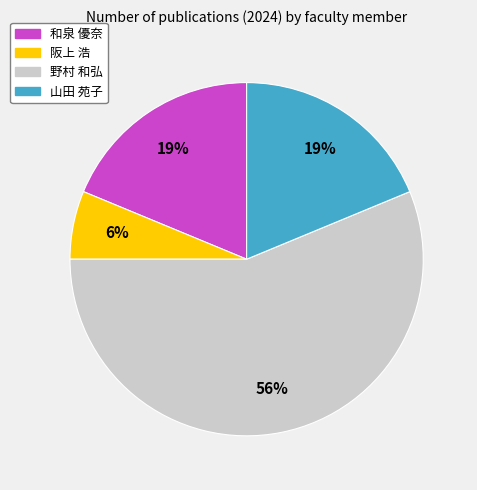

Is there any slice that represents more than half of the pie?

Yes